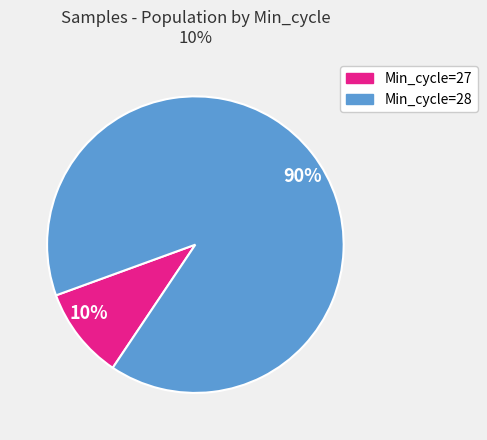

Rank the categories by value from highest to lowest.

90%, 10%